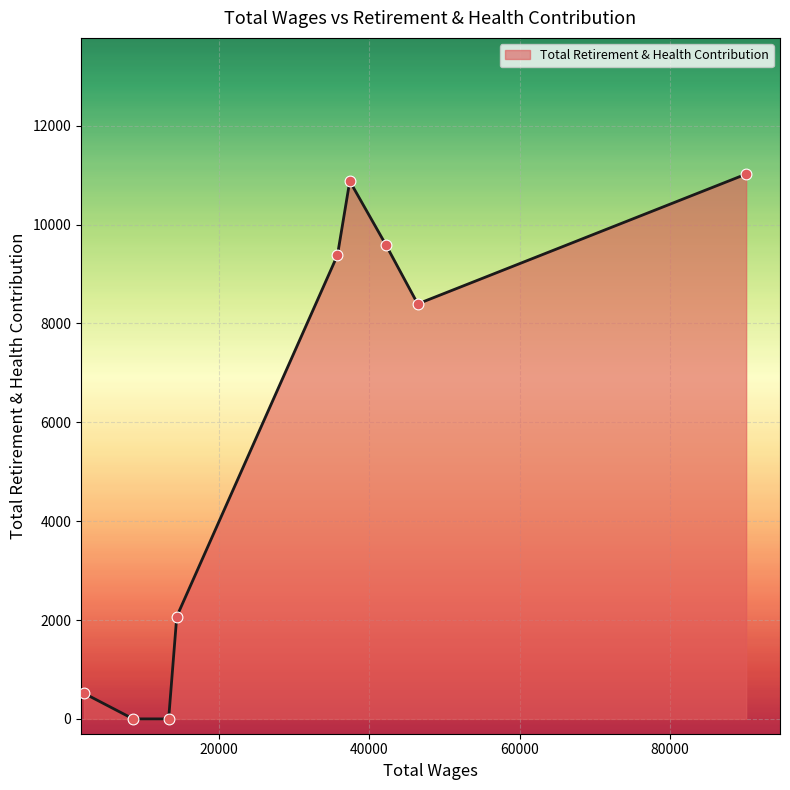

What is the maximum value shown in the chart?

11021